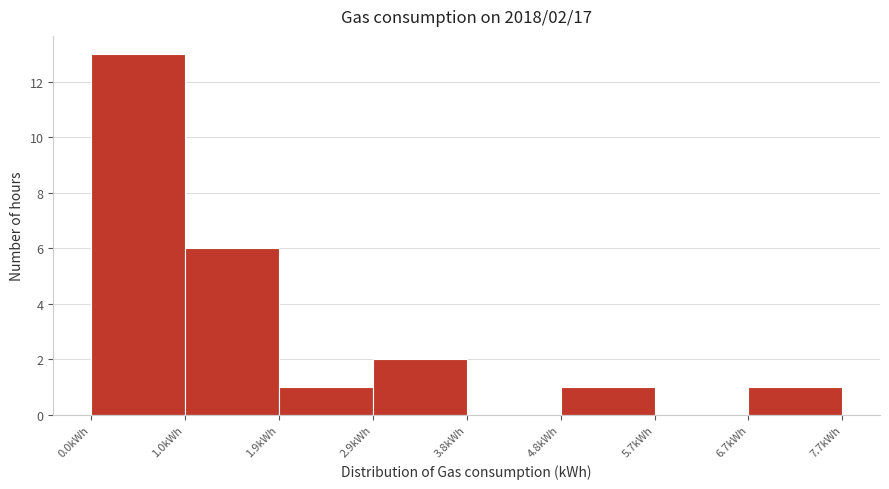

Which range on the x-axis has the tallest bar?

0.0 to 1.0